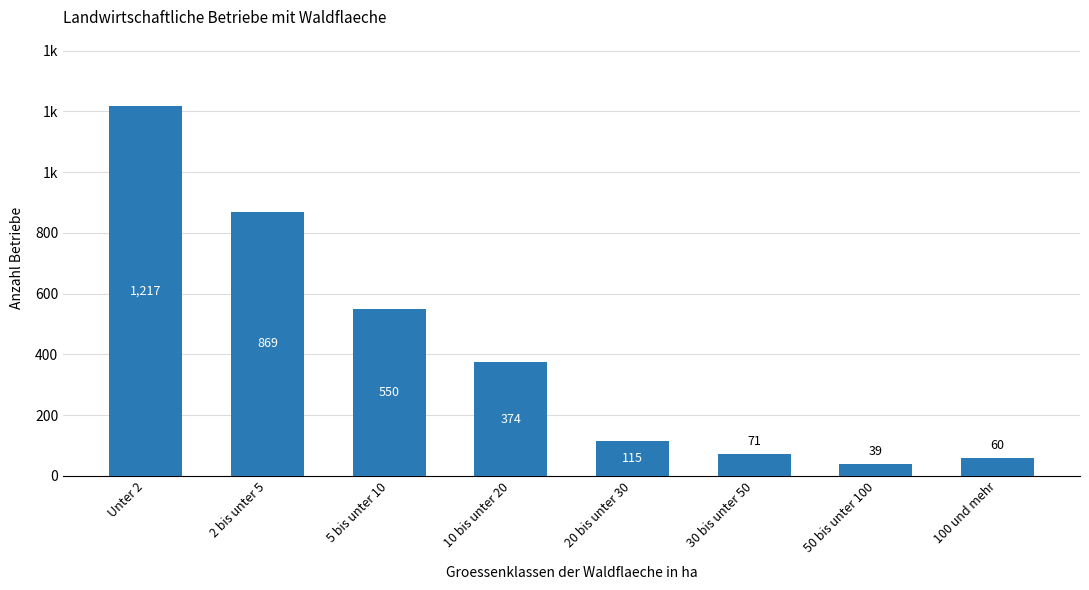

Are the bars horizontal?

No